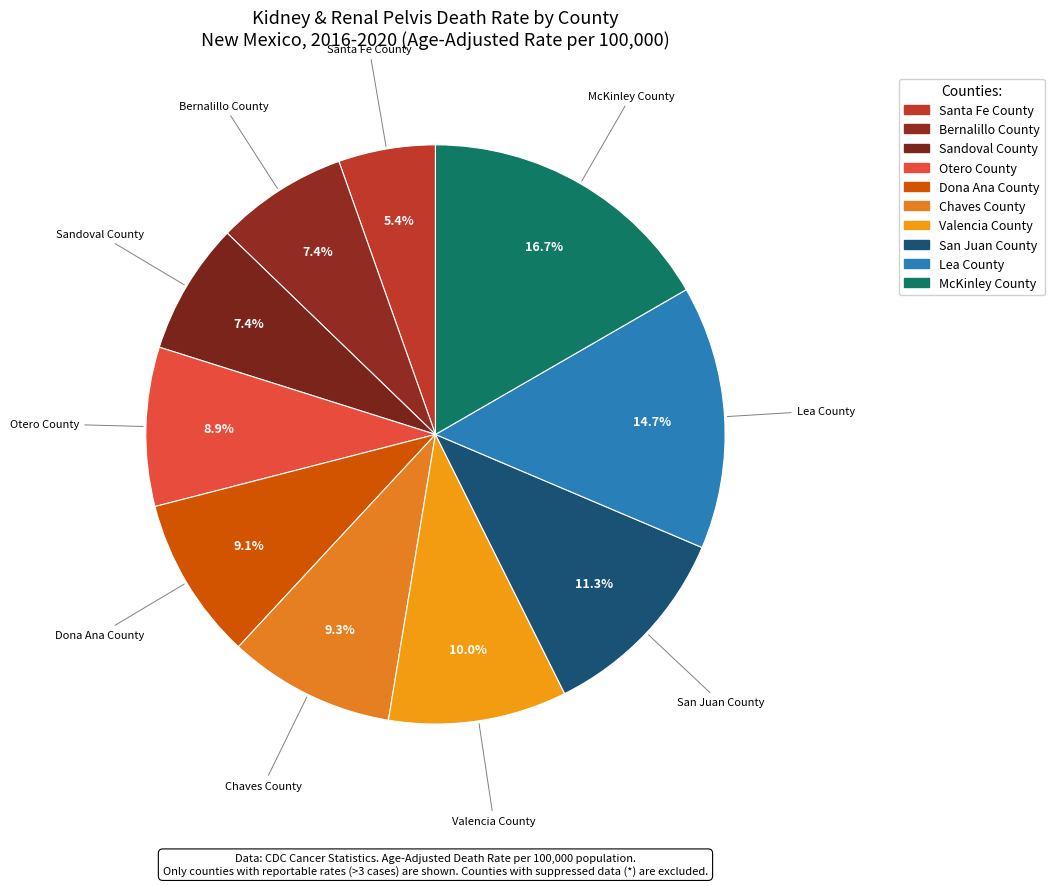

Count the number of slices in the pie.

10